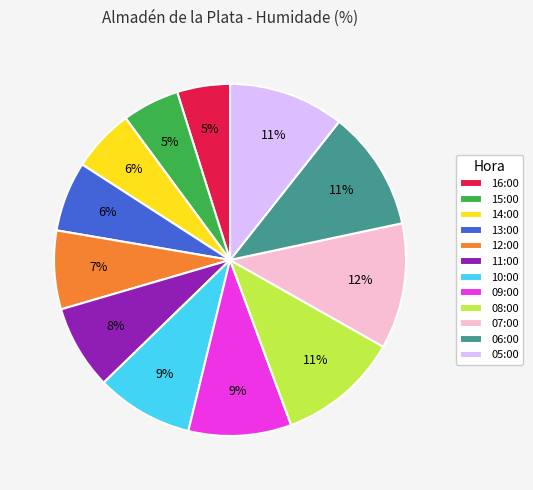

To the nearest percent, what is the difference between the 09:00 and 13:00 slice percentages?

3%